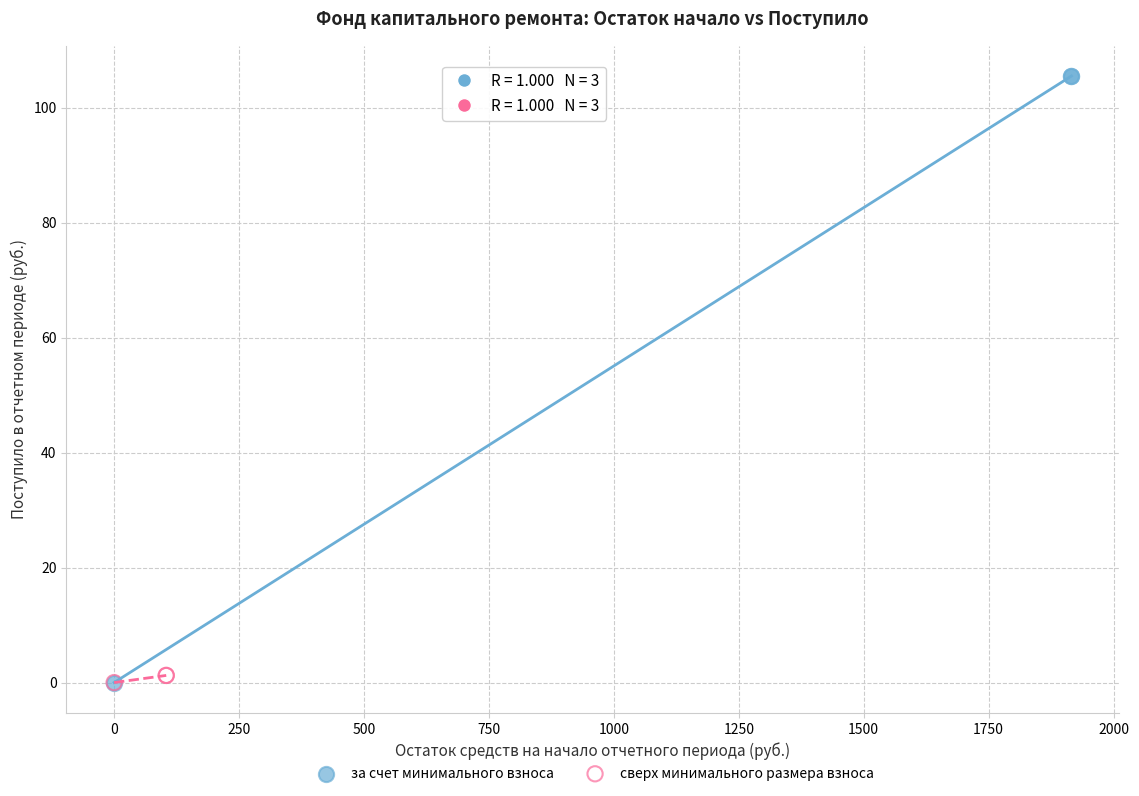

Which series reaches the maximum Y coordinate?

за счет минимального взноса